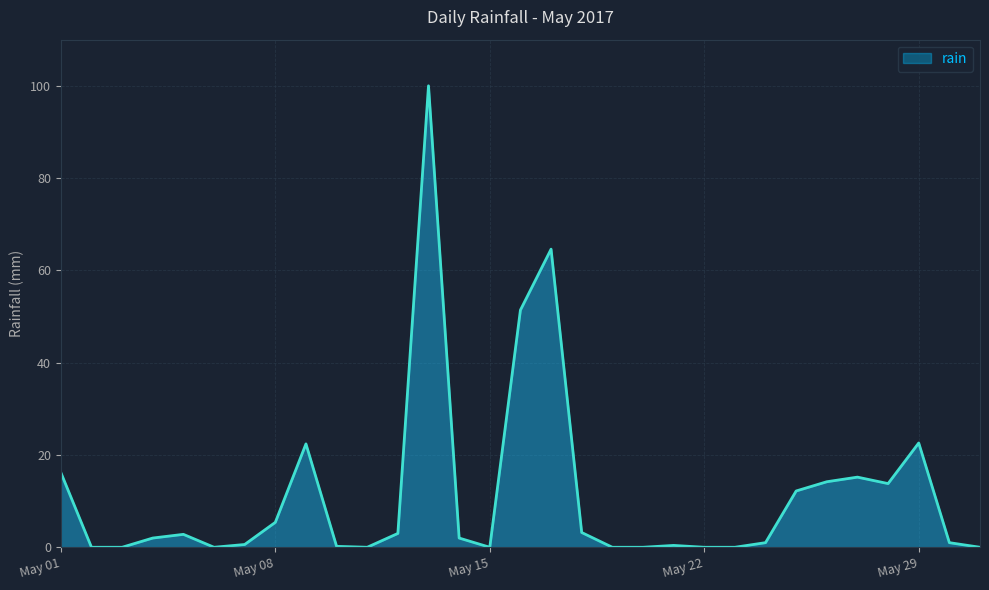

What is the maximum value shown in the chart?

100.0